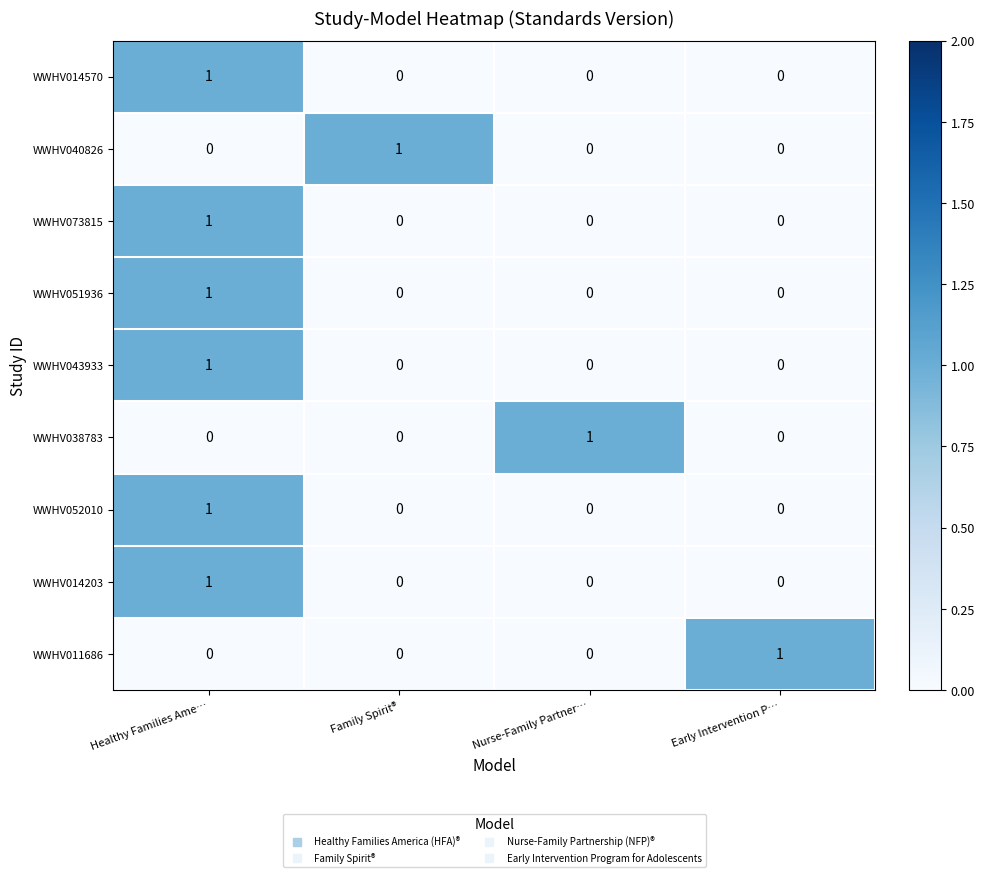

True or false: WWHV073815 has a value of 0 at Early Intervention P….

True